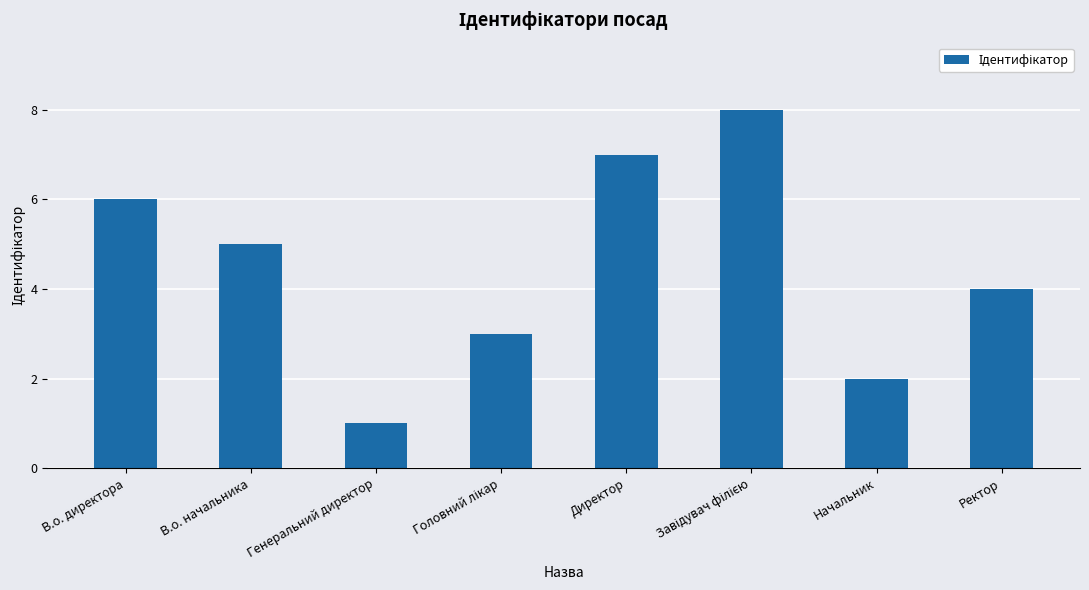

What is the greatest value displayed?

8